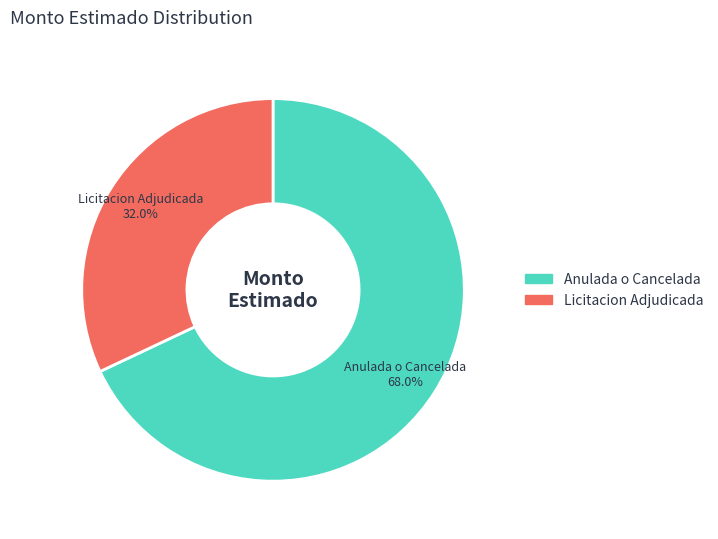

To the nearest percent, what is the difference between the largest and smallest slice percentages?

36%